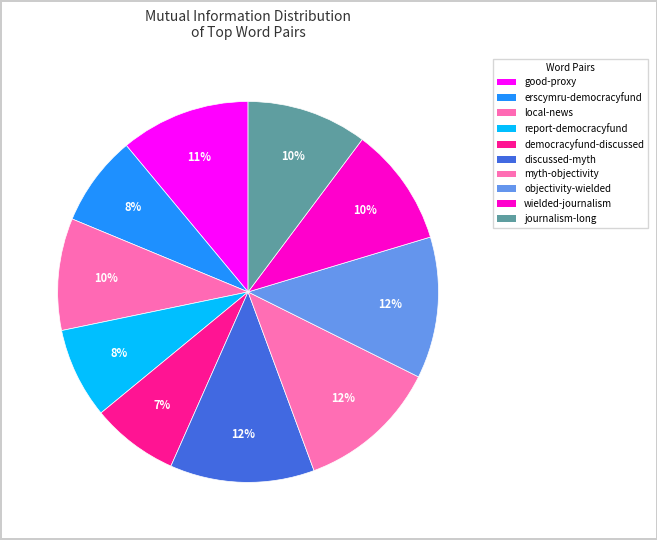

Is there a majority slice in this chart?

No